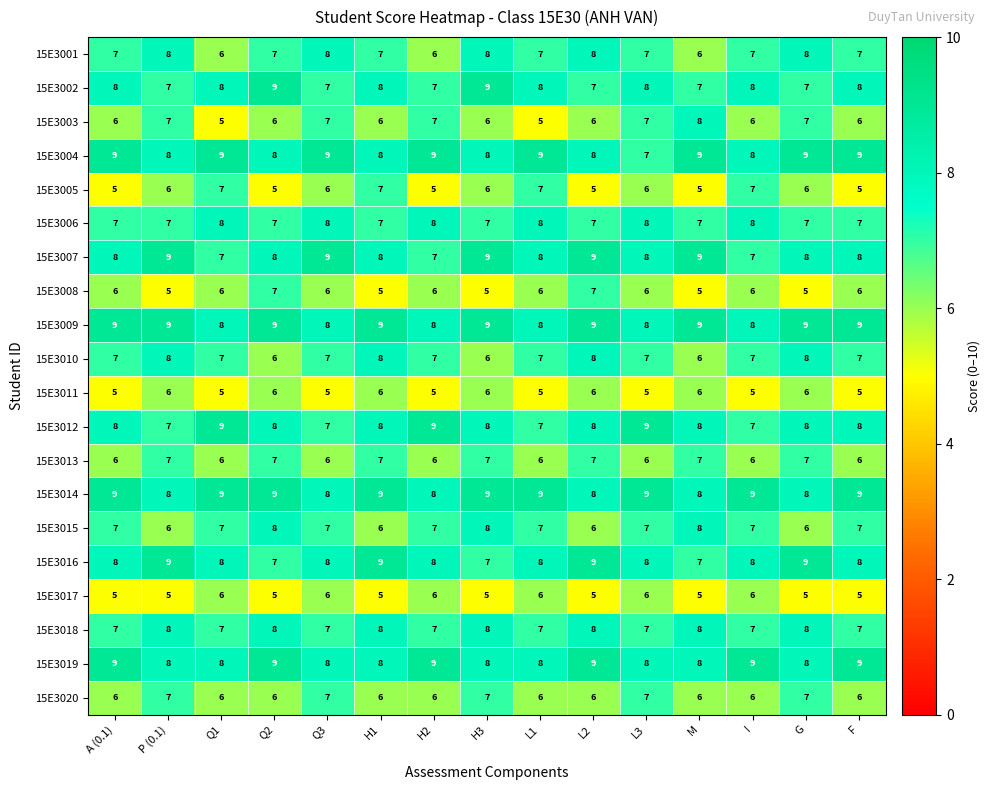

Count the 15E3013 values in the range 6 to 7.

15